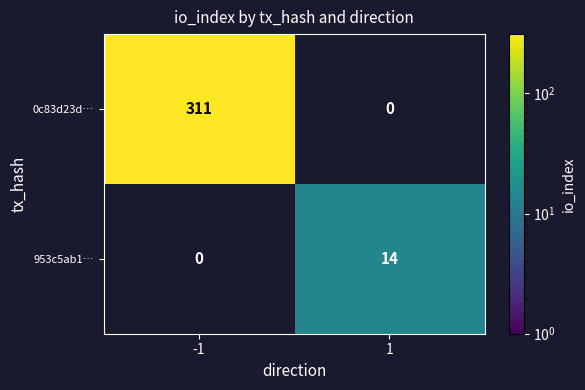

How many categories are shown in the chart?

2